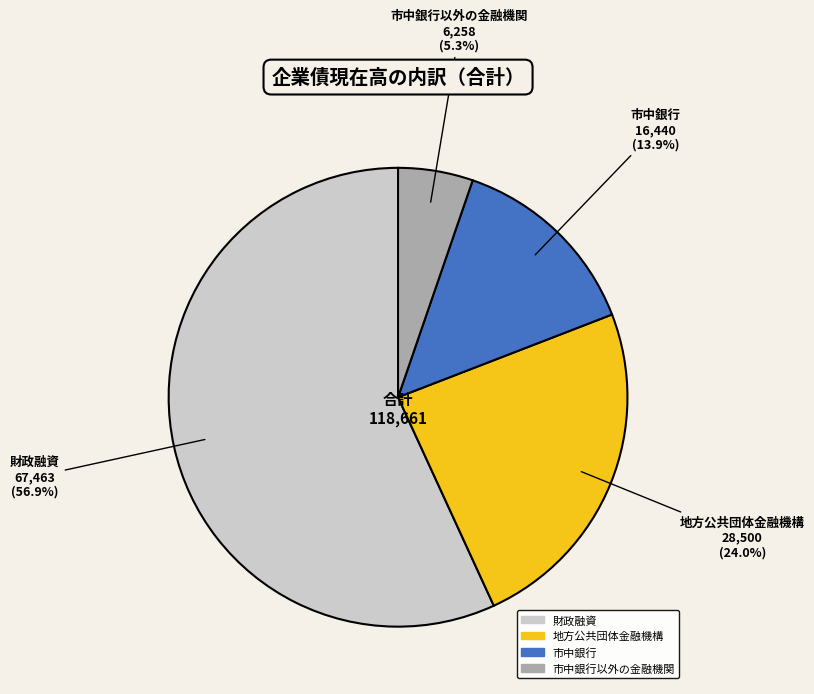

Is there a majority slice in this chart?

Yes